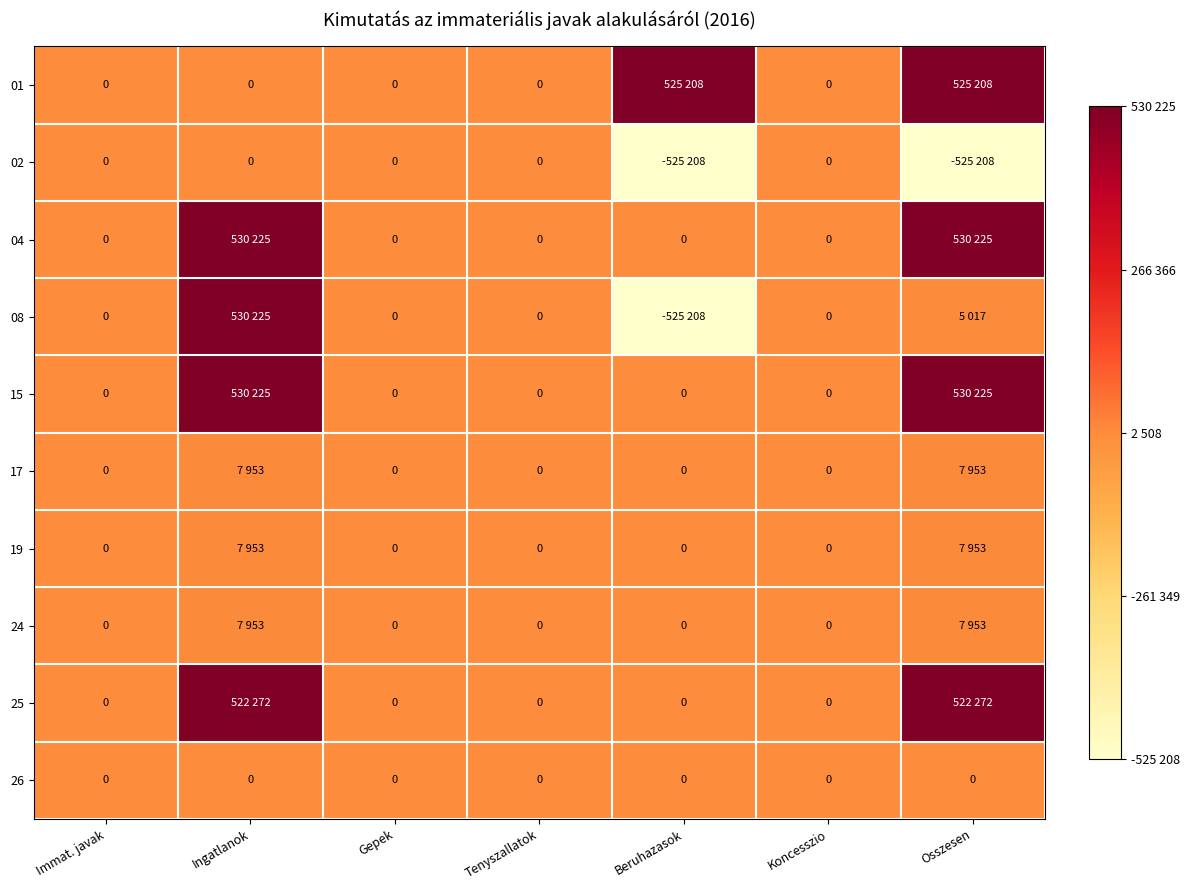

What is the greatest value displayed?

530225